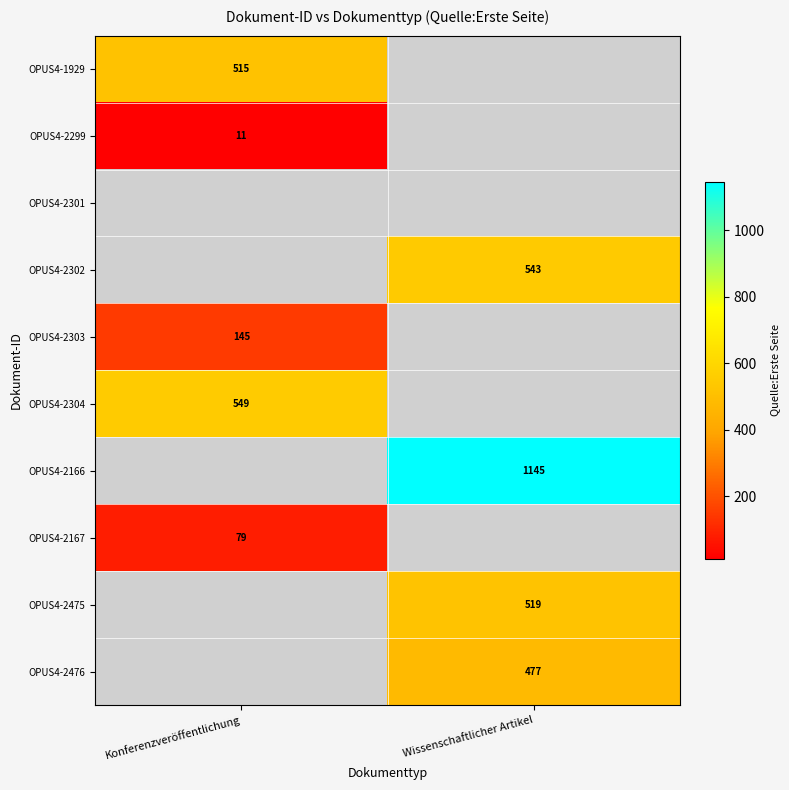

The OPUS4-2167 series shows 43 at Konferenzveröffentlichung. True or false?

False